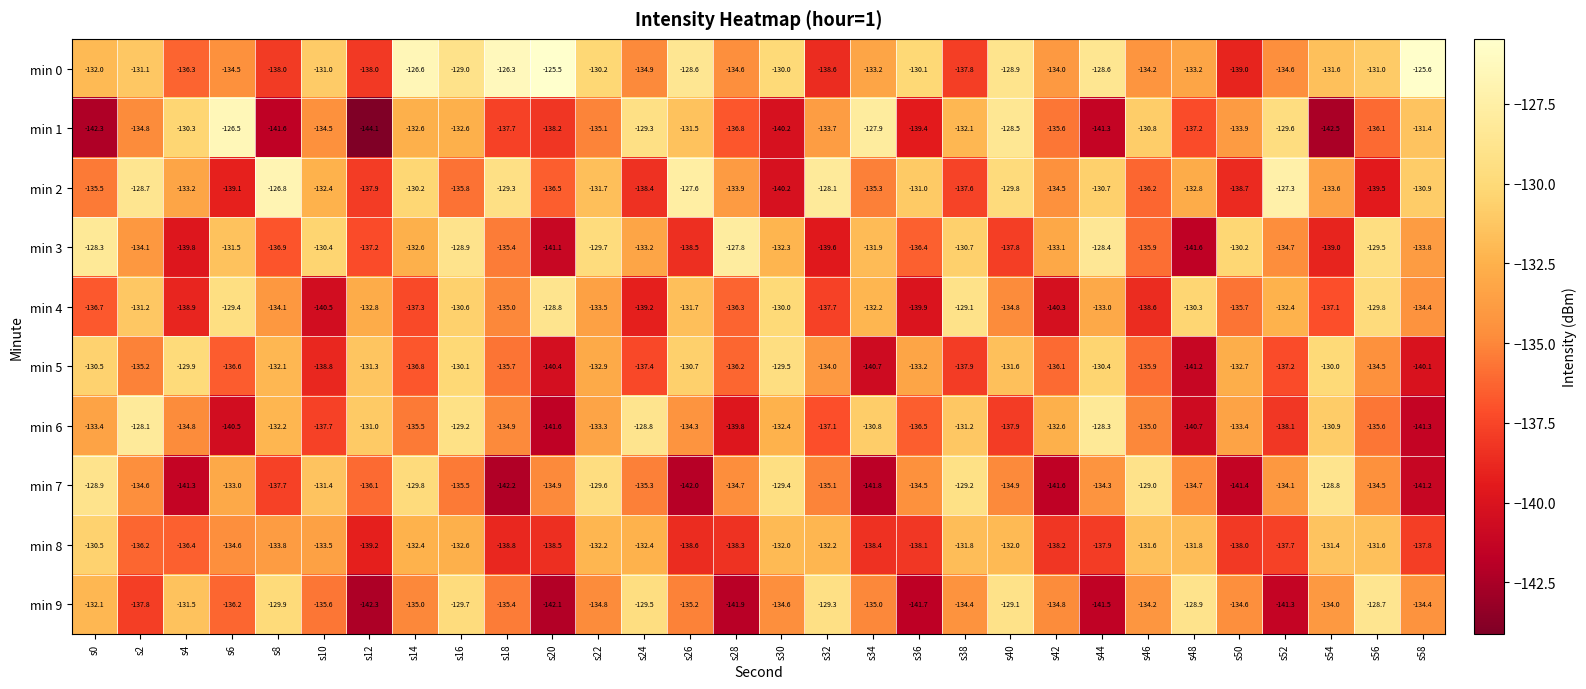

Which series has the largest range (max minus min)?

min 1